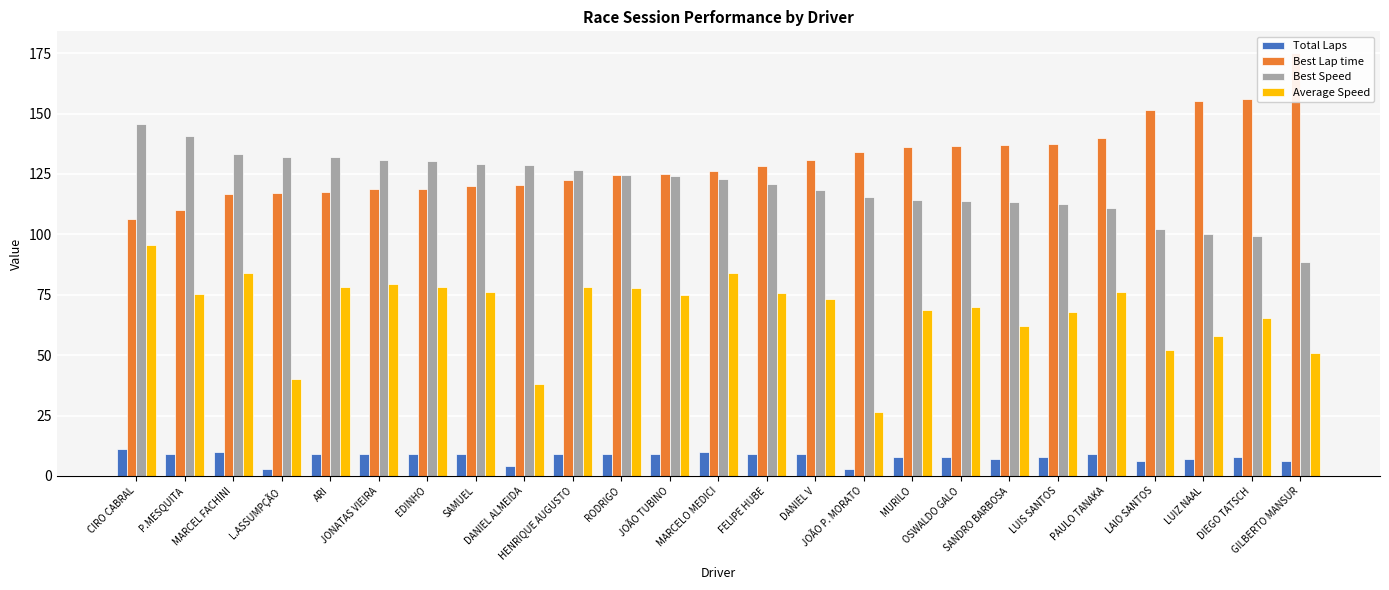

How many data points in Best Lap time are above 126?

13